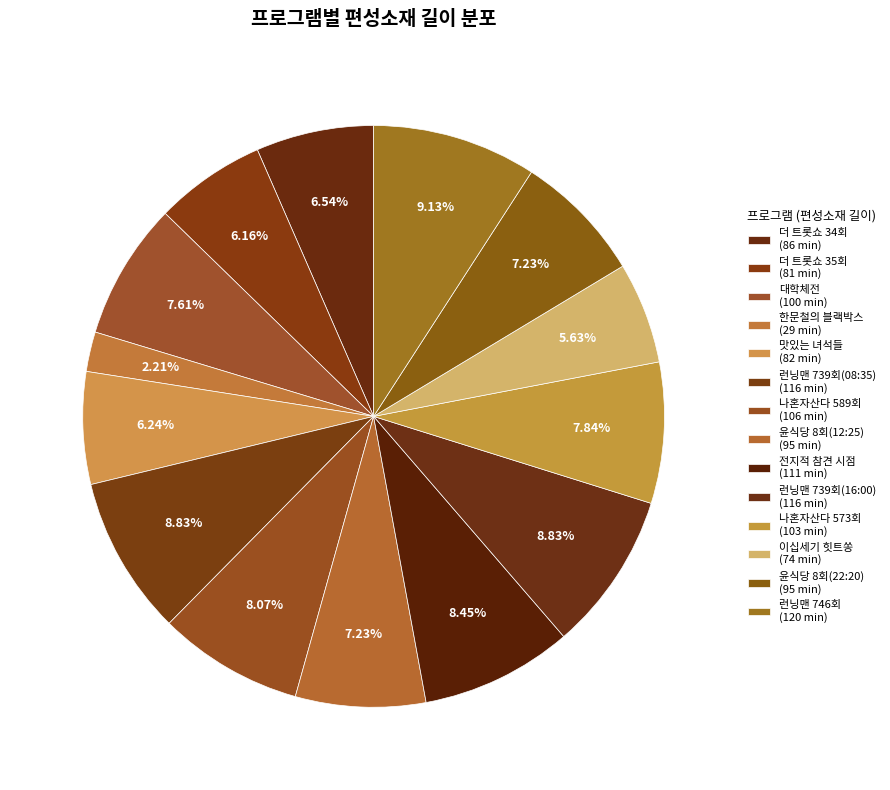

Does 대학체전 account for over 50% of the chart?

No